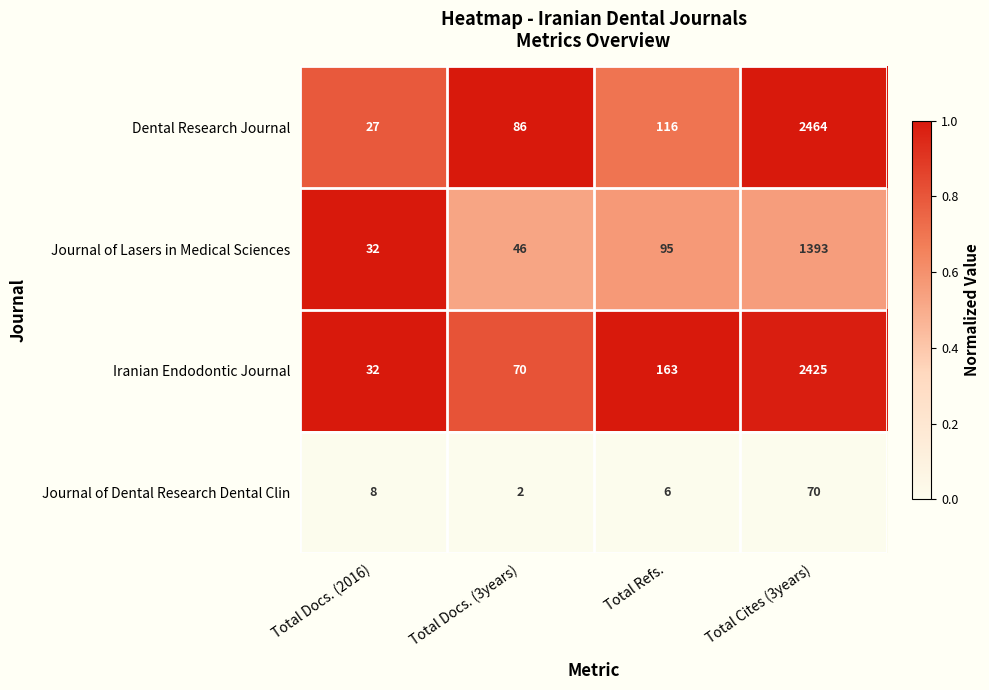

Which series has the largest total across all categories?

Dental Research Journal